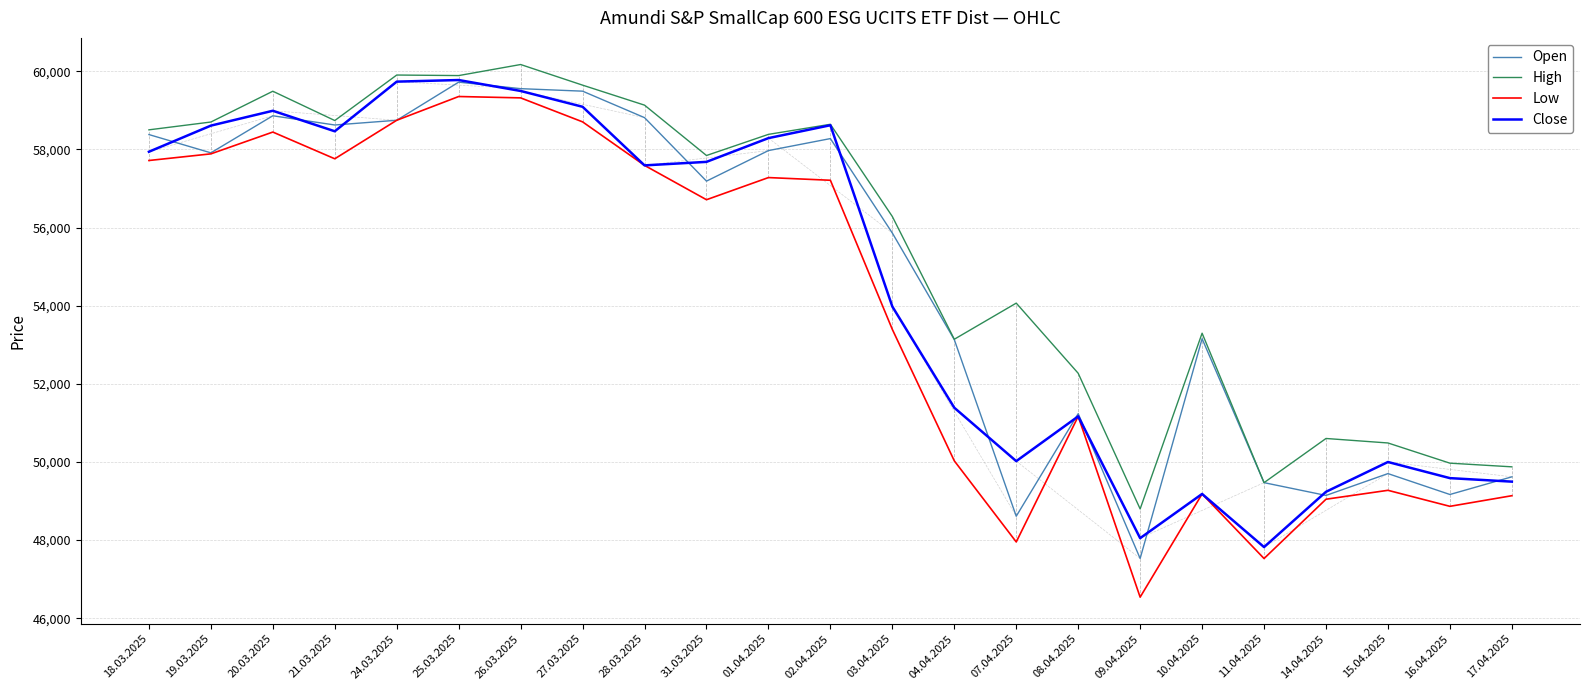

What is the lowest value of the Low series?

46539